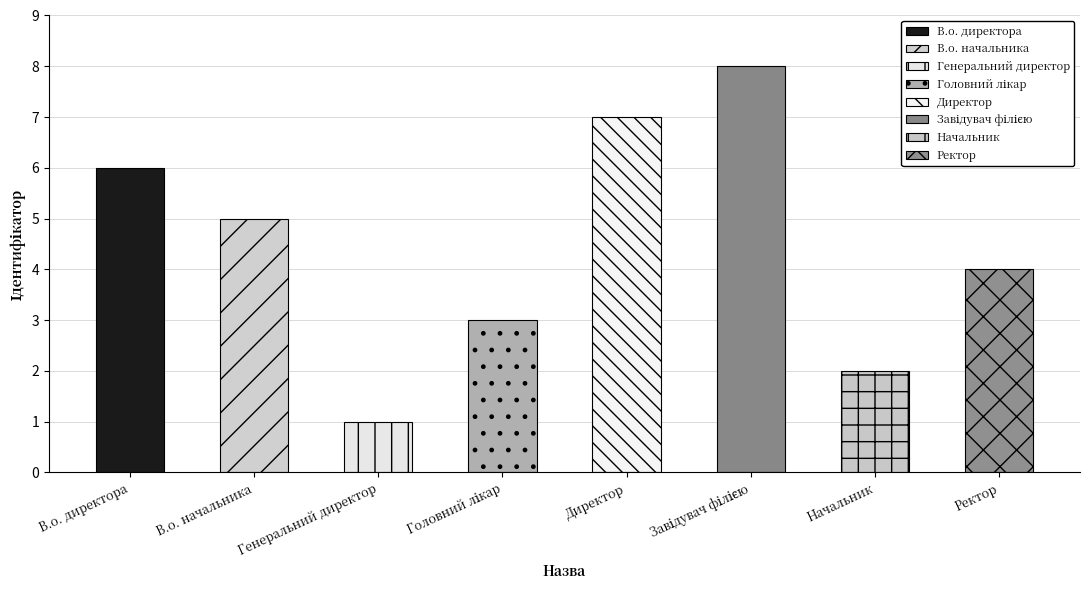

Rank the categories by value from highest to lowest.

Завідувач філією, Директор, В.о. директора, В.о. начальника, Ректор, Головний лікар, Начальник, Генеральний директор